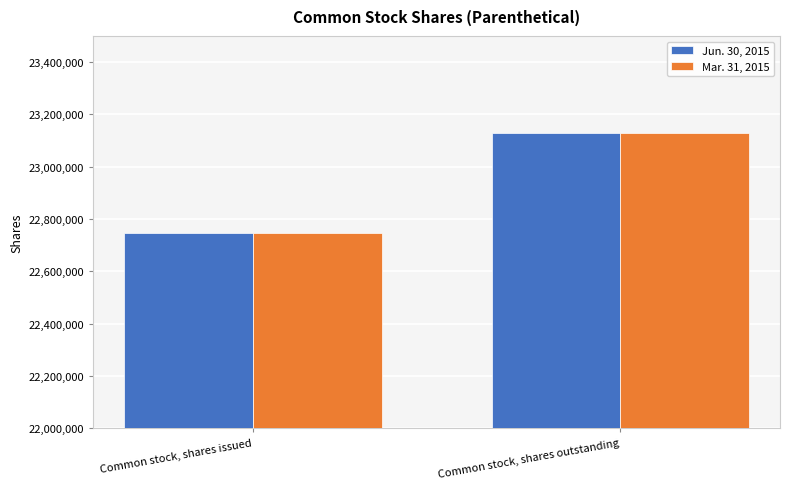

What is the difference between the Mar. 31, 2015 values at Common stock, shares issued and Common stock, shares outstanding?

381530